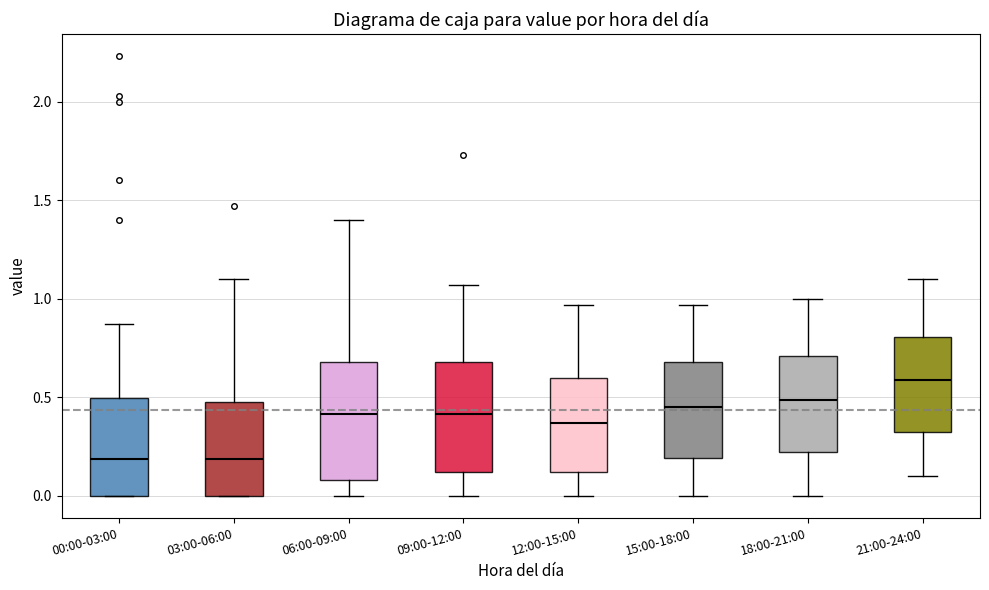

Where is the upper edge of the box for 15:00-18:00 on the y-axis? The values are not printed on the chart, so give them approximately, as read against the axis.

0.70